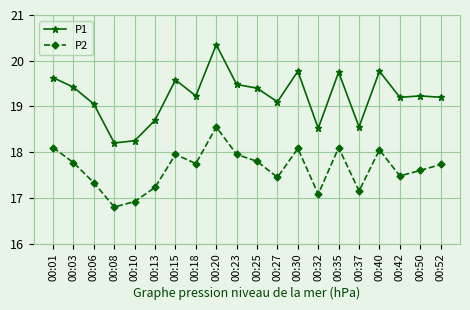

What is the lowest value of the P2 series?

16.8